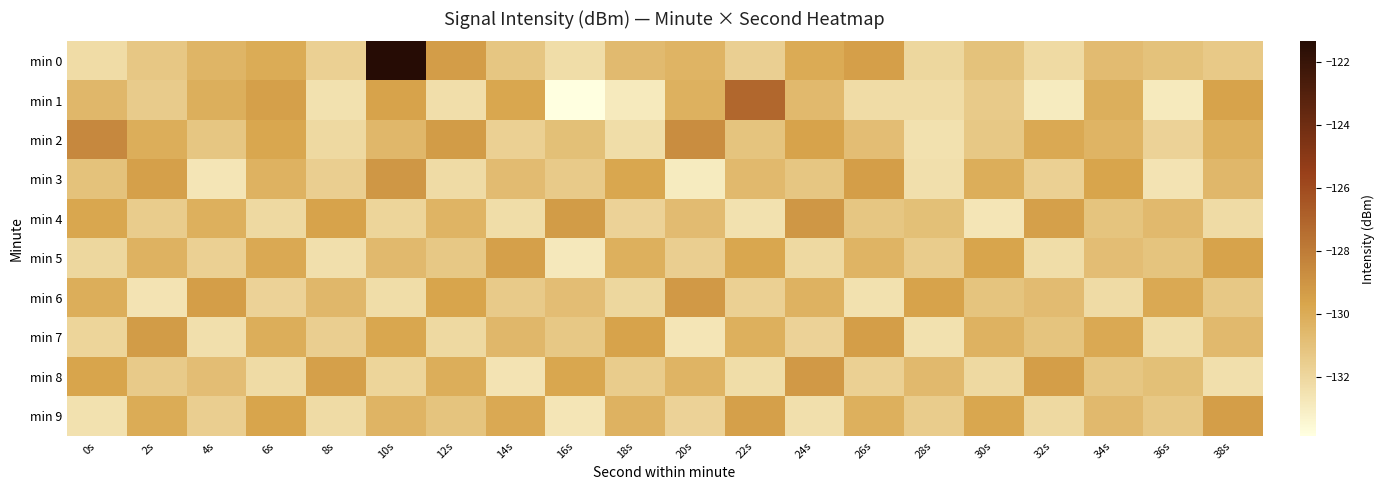

What is the greatest value displayed?

-121.3